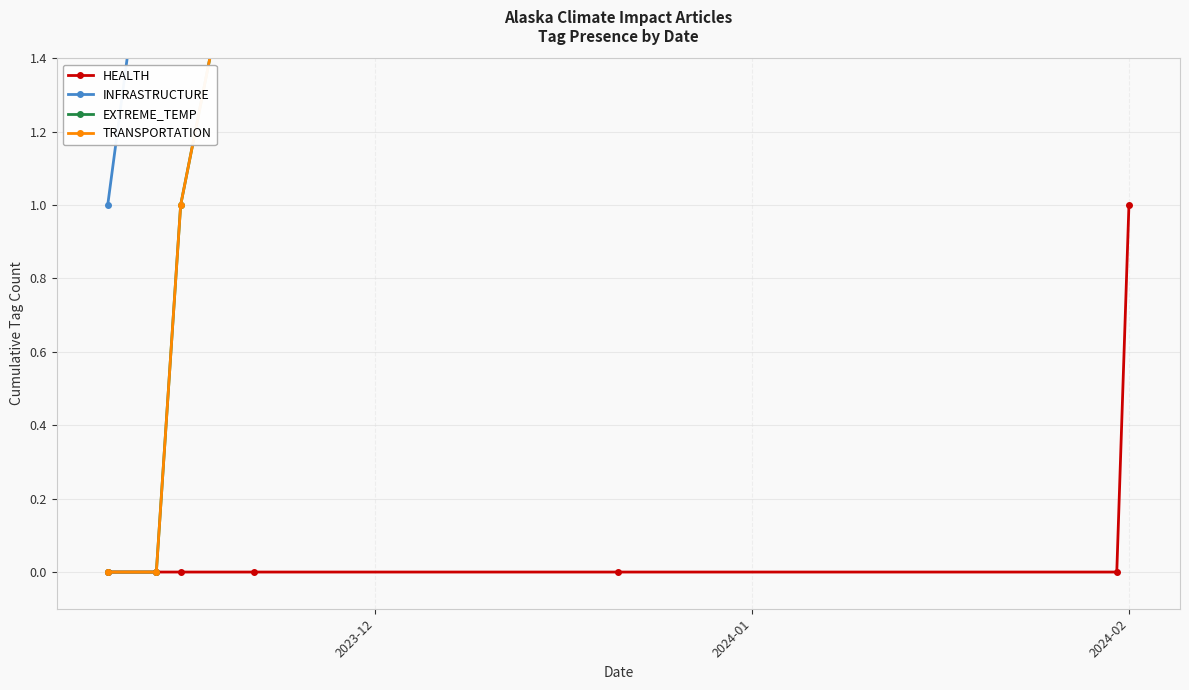

Is it true that HEALTH equals 0 at 2023-12?

False